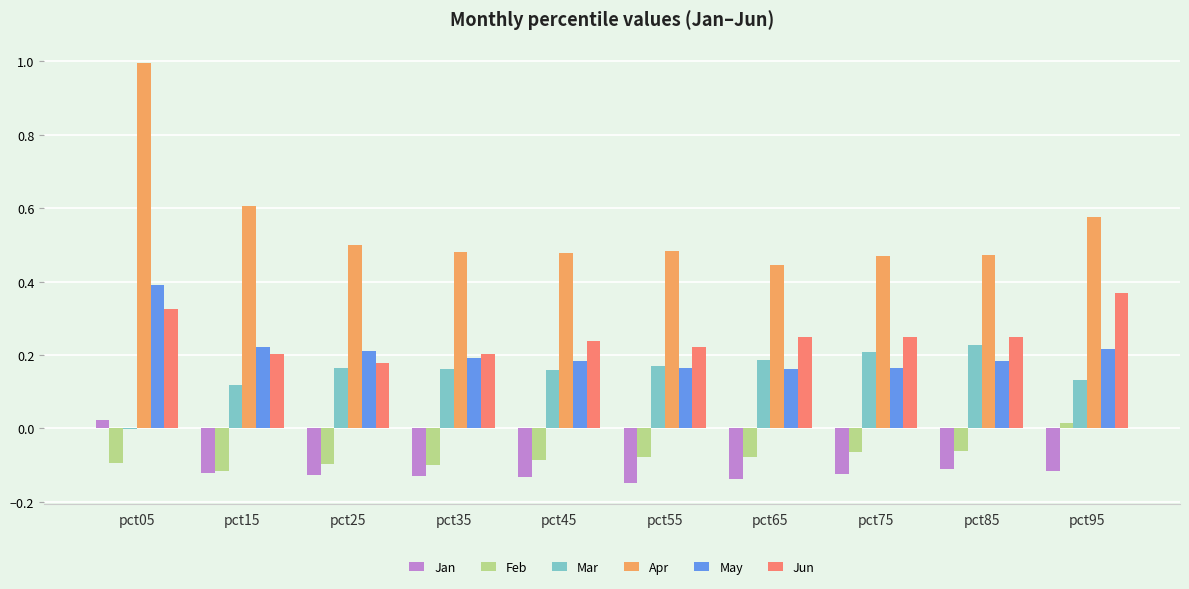

What is the maximum value shown in the chart?

1.0